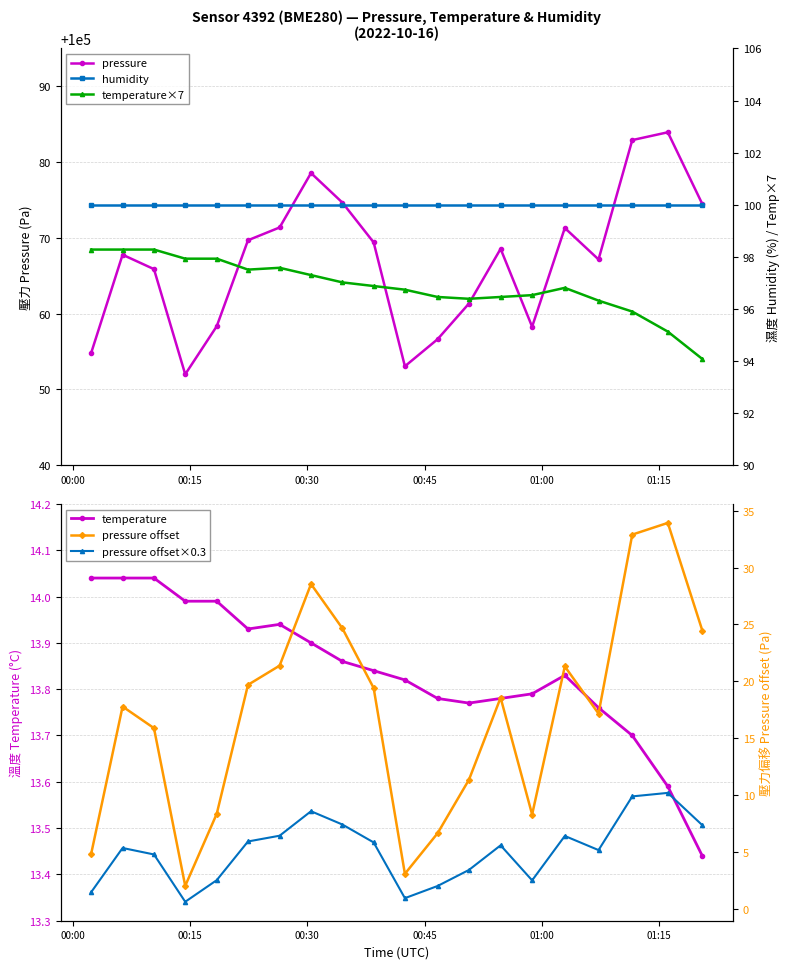

What is the value of the pressure point at the 6th from the left?

100069.7